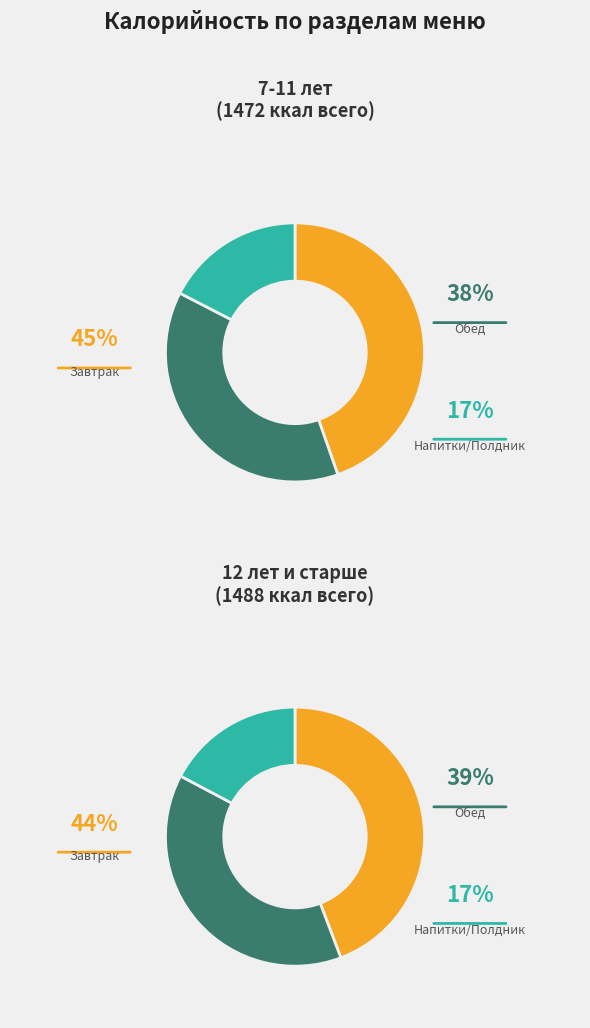

Combined, do 4 and 3 account for over 50%?

No